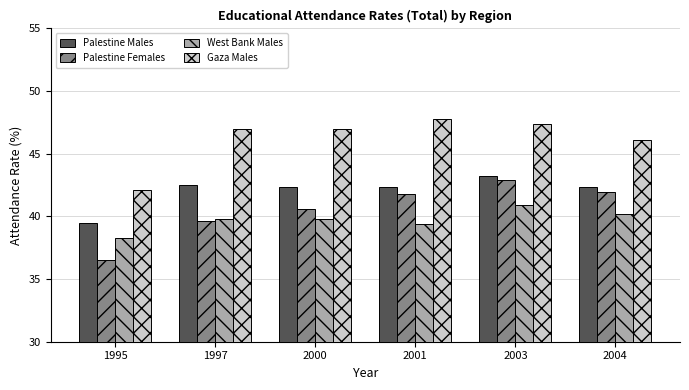

Which category has the highest value in the Palestine Females series?

2003